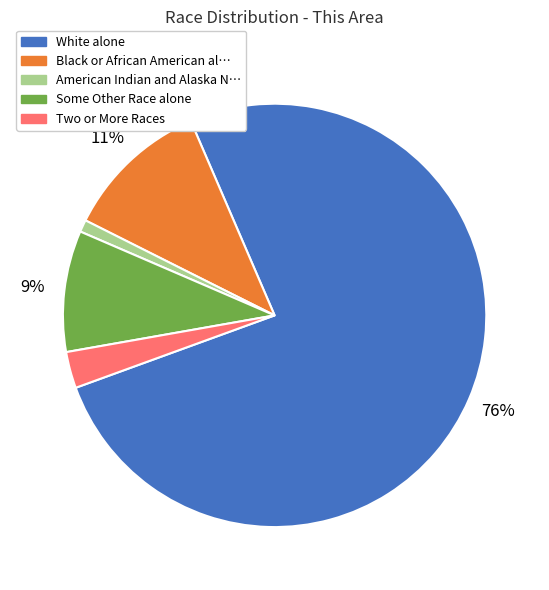

To the nearest percent, what is the average slice percentage?

20%